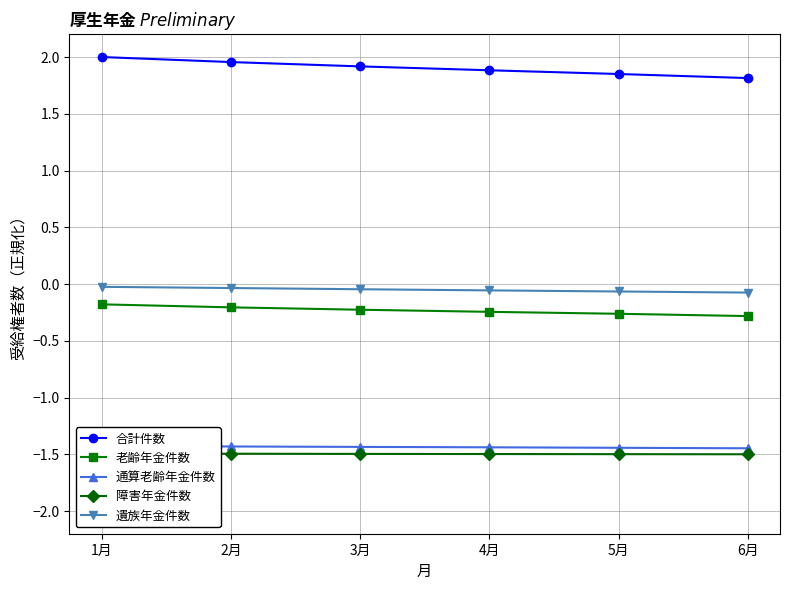

Reading left to right, what are all the values shown in this chart?

合計件数: 1月=2.0	2月=2.0	3月=1.9	4月=1.9	5月=1.9	6月=1.8
老齢年金件数: 1月=-0.2	2月=-0.2	3月=-0.2	4月=-0.2	5月=-0.3	6月=-0.3
通算老齢年金件数: 1月=-1.4	2月=-1.4	3月=-1.4	4月=-1.4	5月=-1.4	6月=-1.4
障害年金件数: 1月=-1.5	2月=-1.5	3月=-1.5	4月=-1.5	5月=-1.5	6月=-1.5
遺族年金件数: 1月=-0.0	2月=-0.0	3月=-0.0	4月=-0.1	5月=-0.1	6月=-0.1